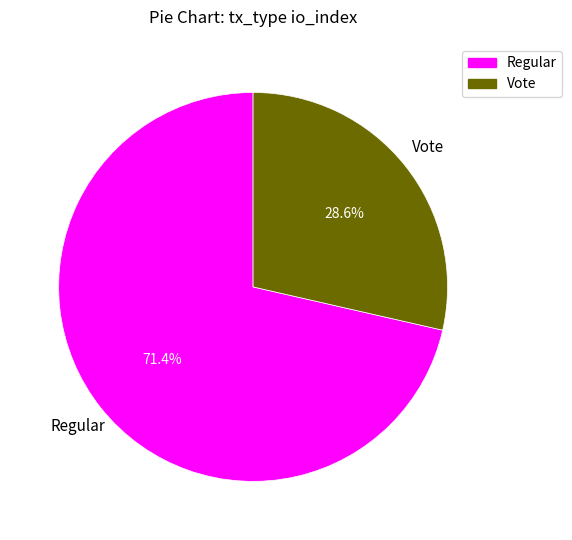

Is there any slice that represents more than half of the pie?

Yes